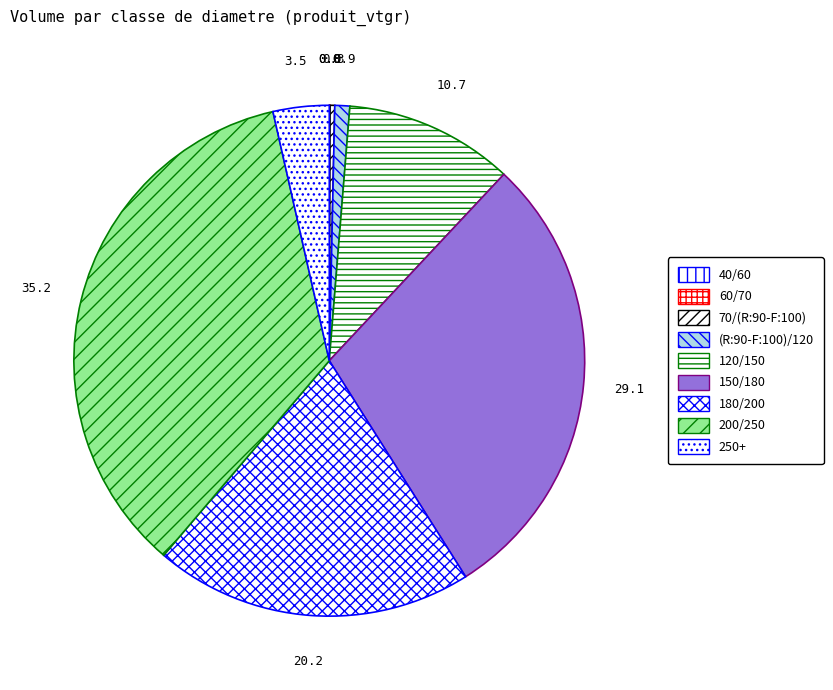

True or false: 40/60 accounts for 0% of the total.

True